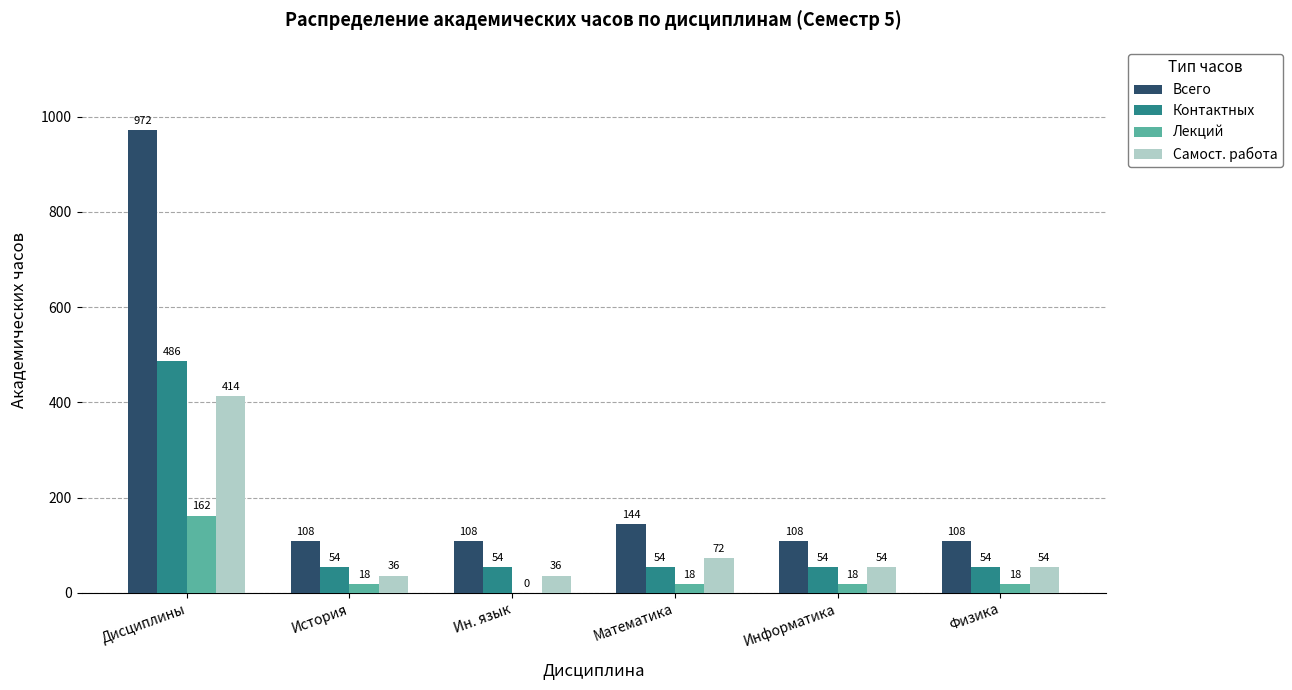

Which series has the largest total across all categories?

Всего